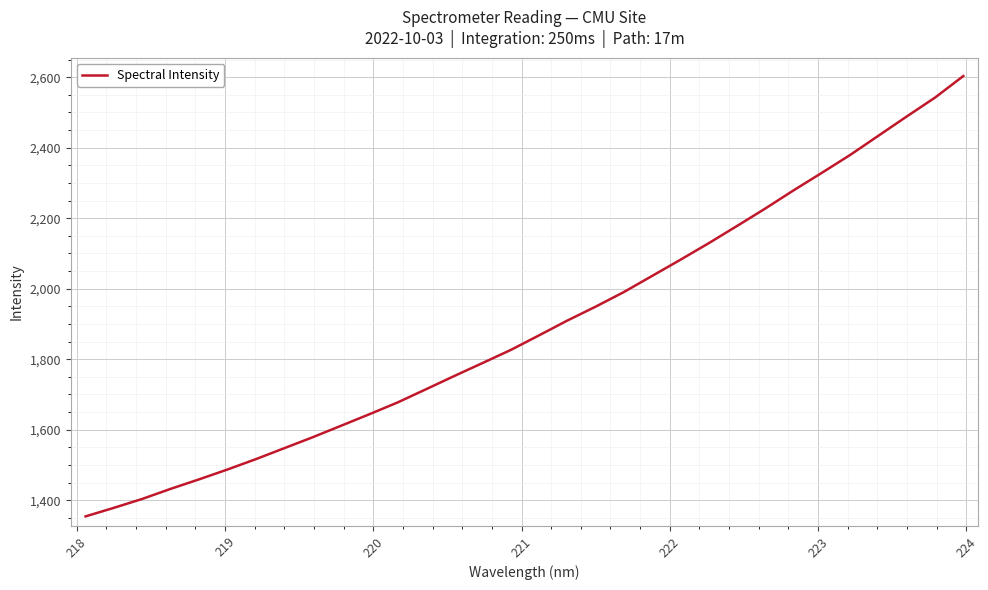

What is the difference between the maximum and minimum values?

1249.0